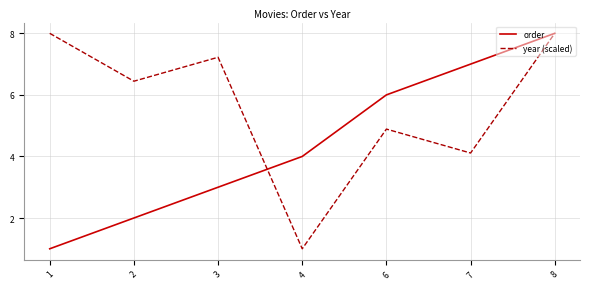

At which category is the sum across all series the highest?

8